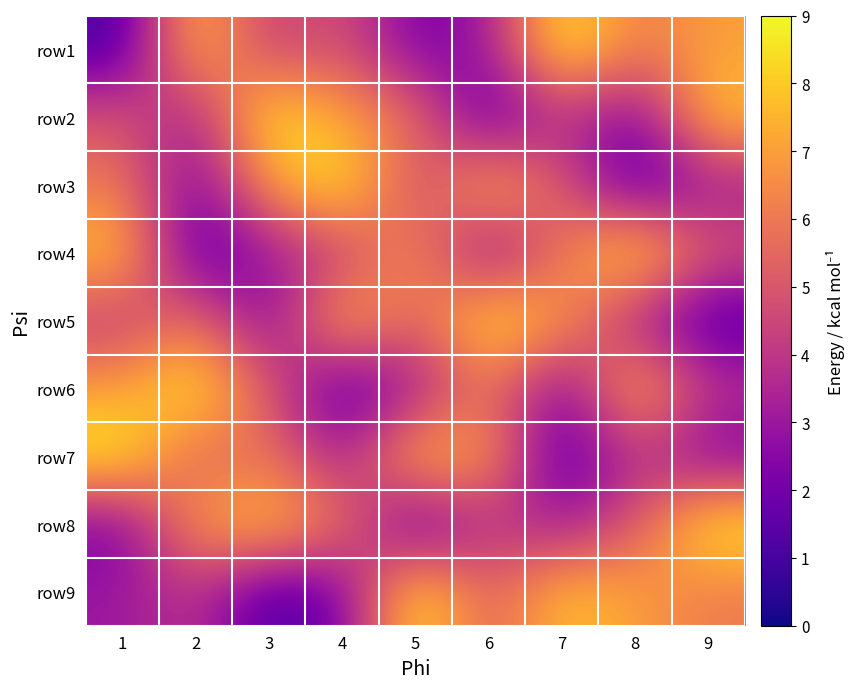

At 5, list the series in order from smallest to largest.

row8, row1, row6, row3, row5, row2, row4, row7, row9